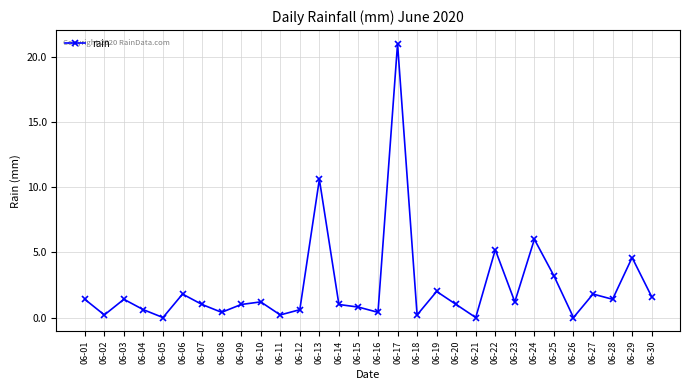

What is the difference between the values at 06-15 and 06-24?

5.2